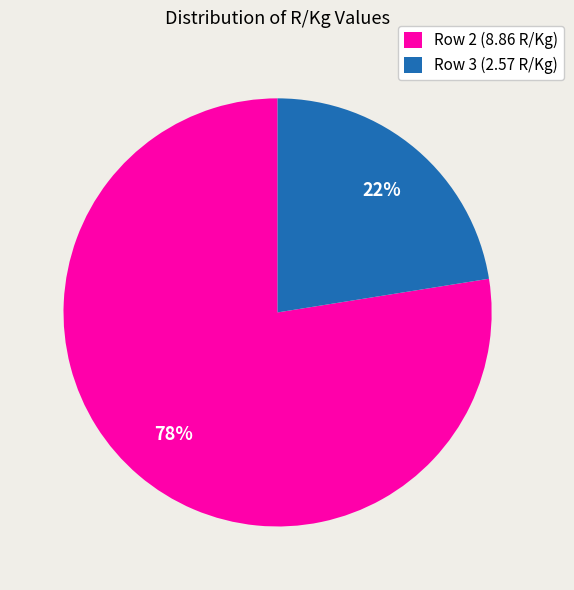

Is it true that Row 3 (2.57 R/Kg) is 29% of the pie?

False